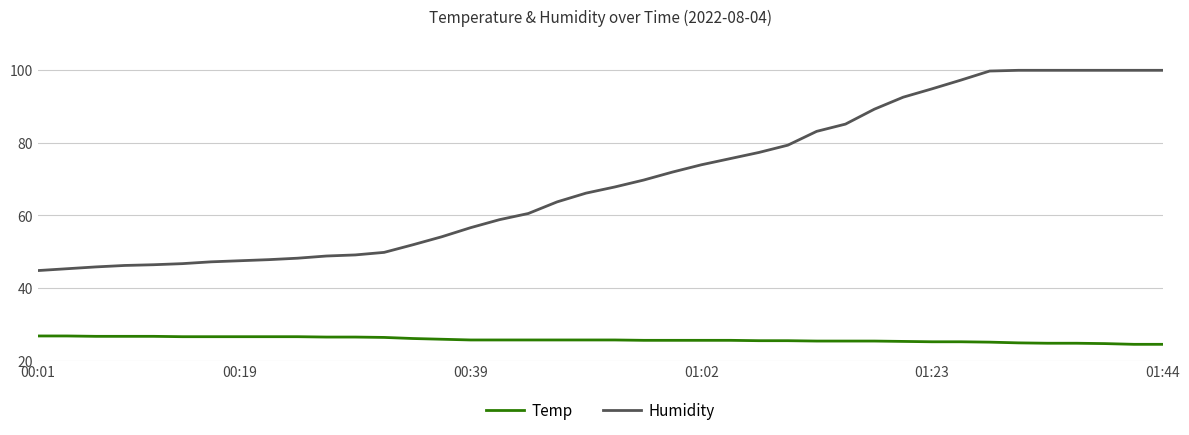

Which series has the widest spread of values?

Humidity